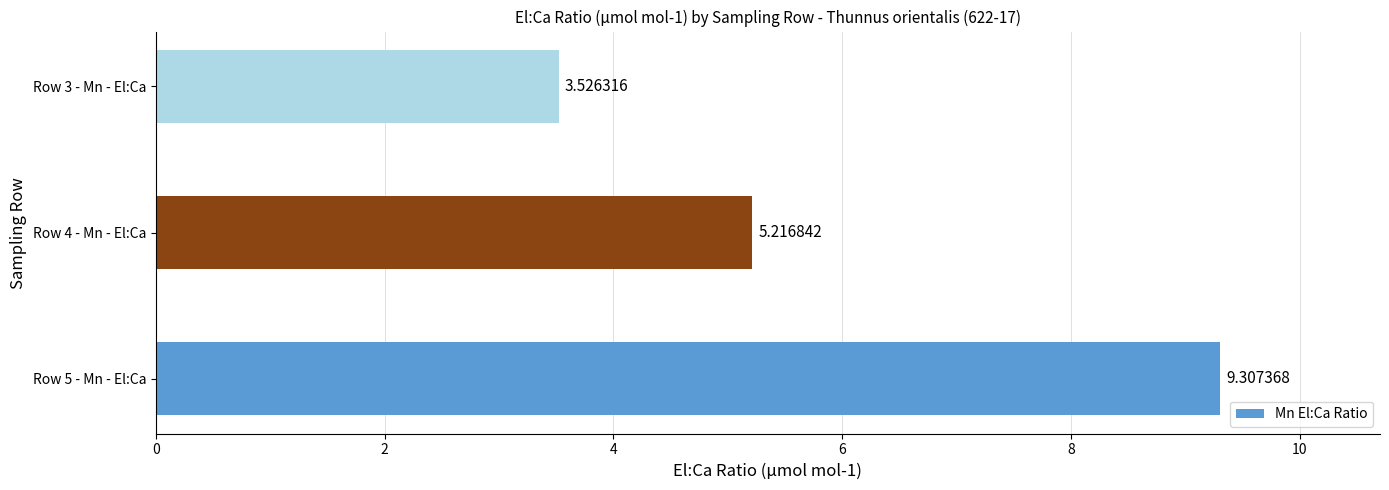

How many values are below 5?

1